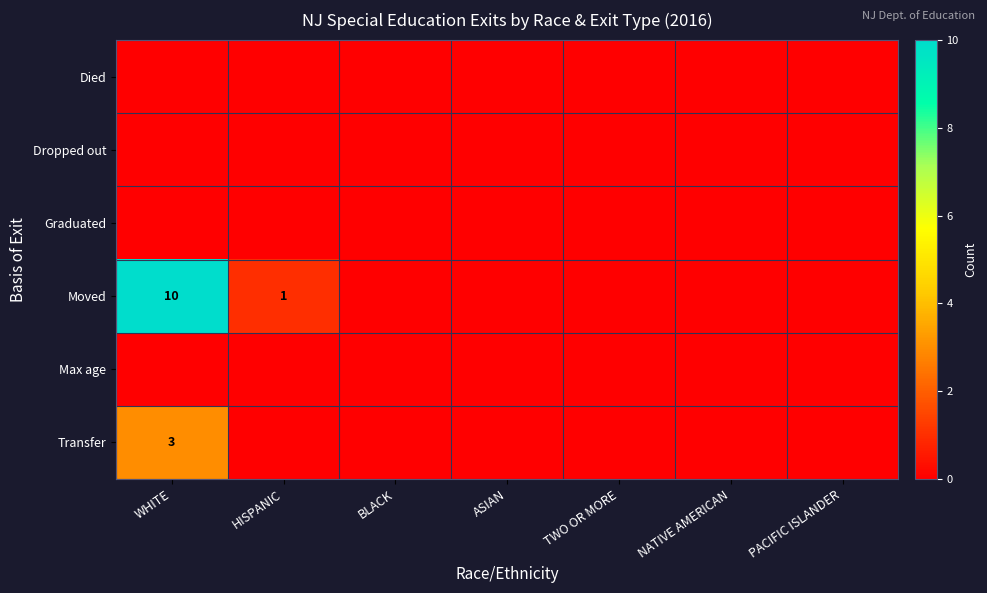

How many distinct data groups are displayed?

6